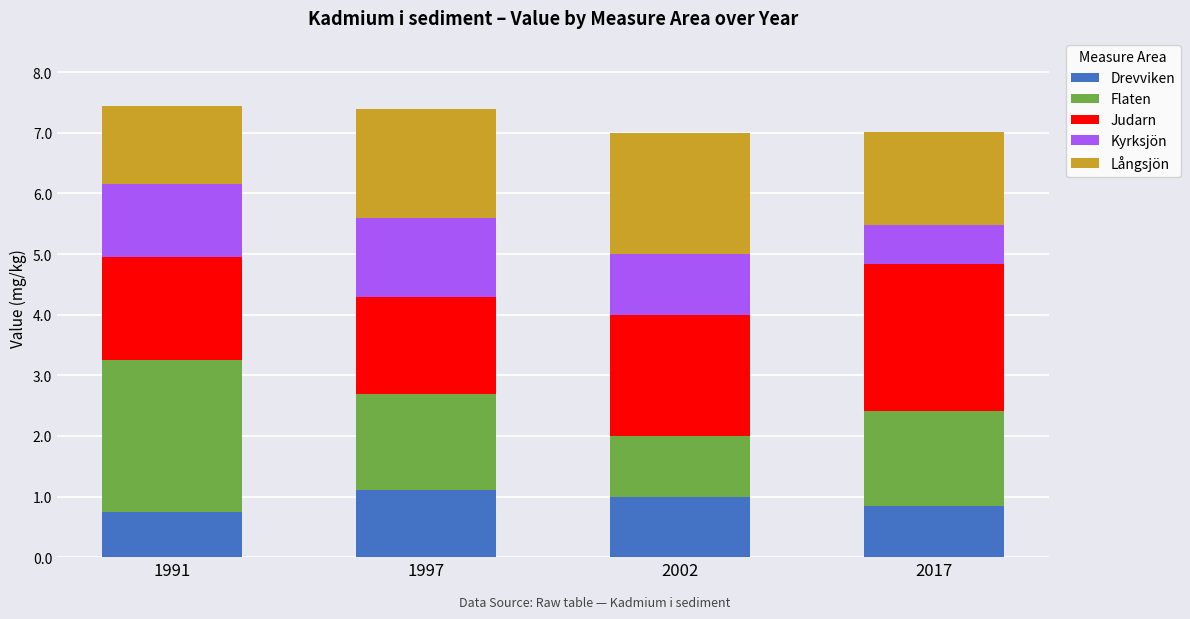

What is the total value across all series at 2002?

7.0